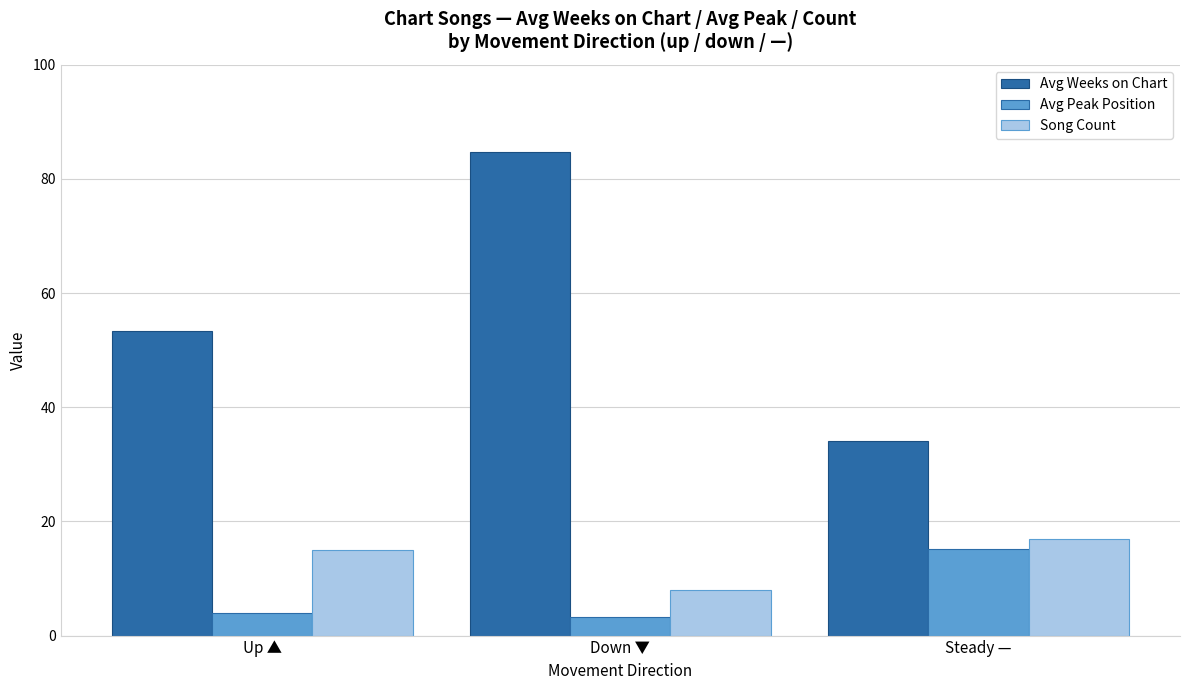

What is the difference between the maximum and minimum values in the Song Count series?

9.0